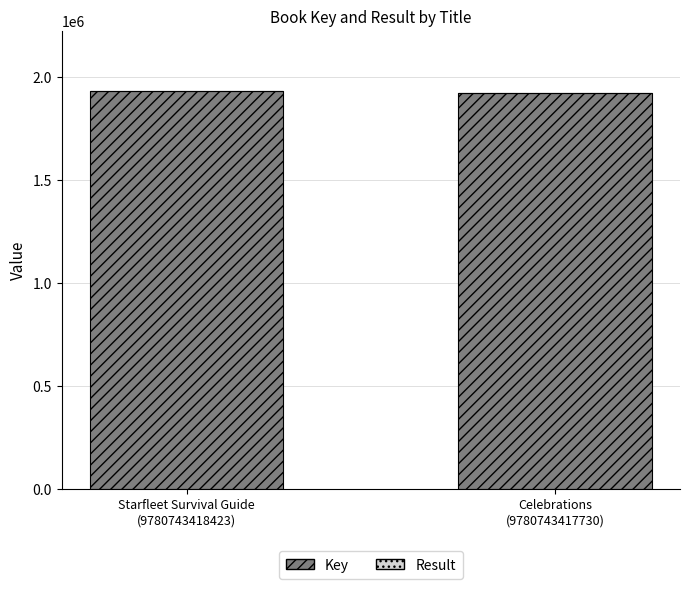

Count the Key values in the range 1923510 to 1934804.

2